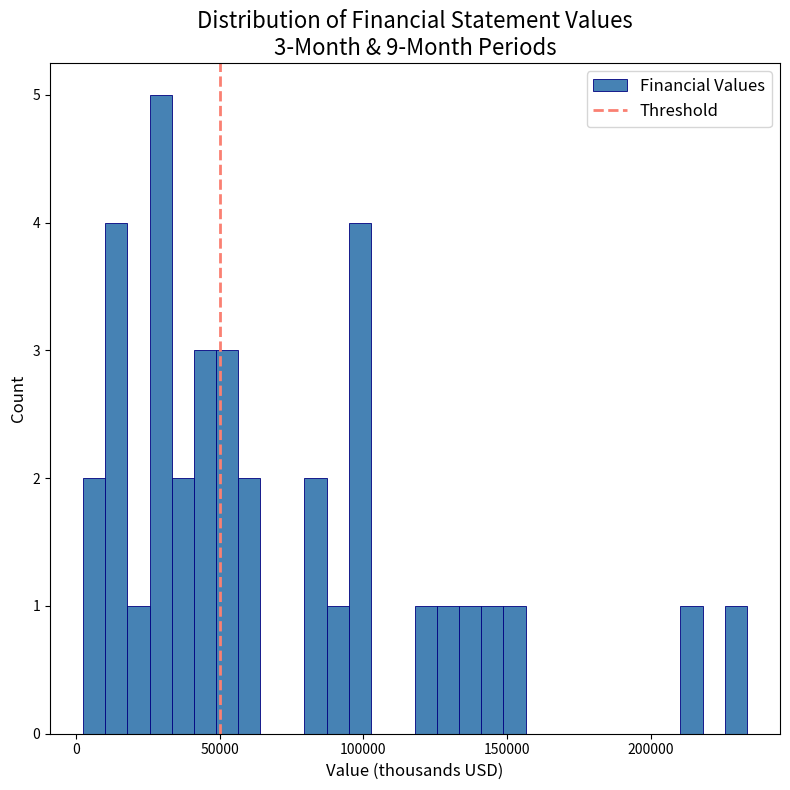

Read against the x-axis, roughly where is the centre of the tallest bar?

30000